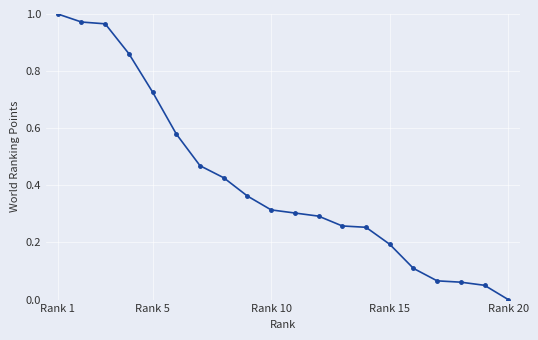

Does the chart have visible grid lines?

Yes